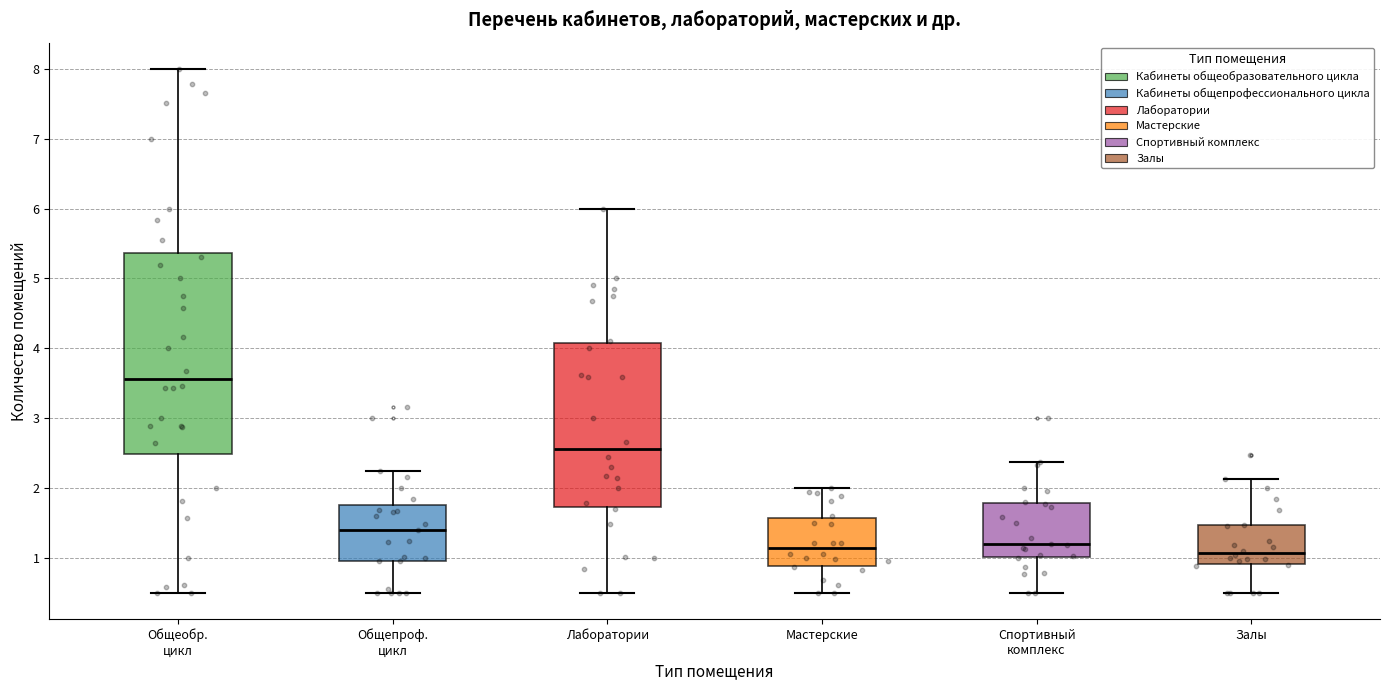

Which box's median line is the highest?

Общеобр. цикл